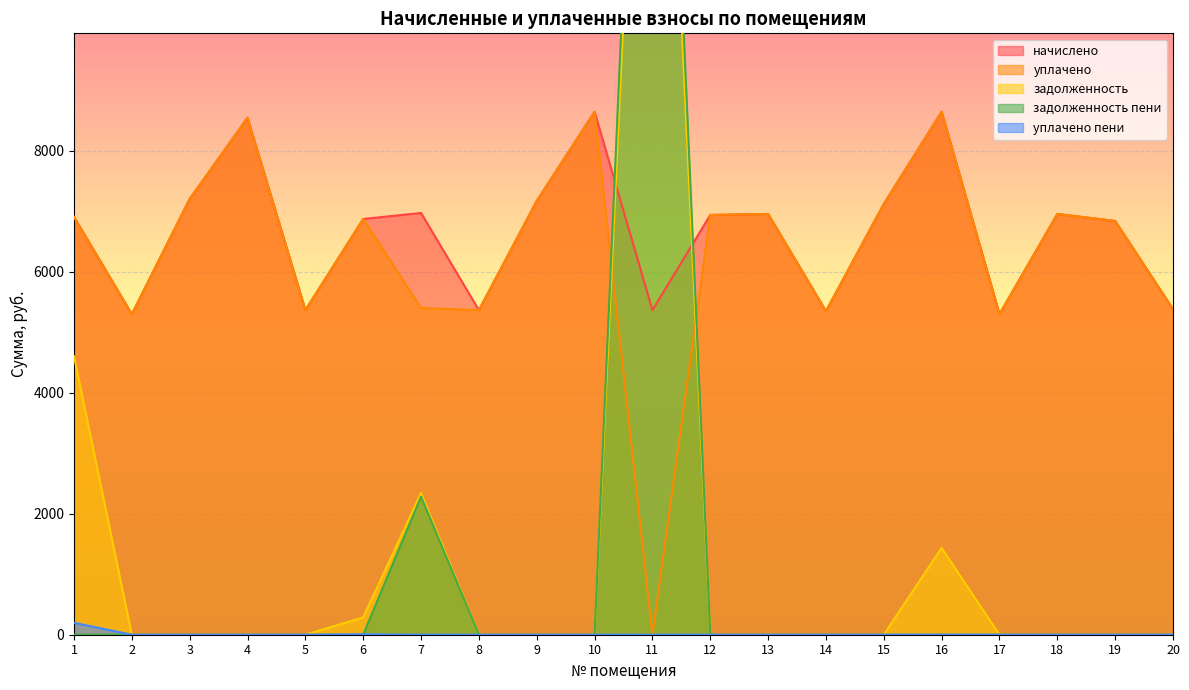

How many interior local valleys does the уплачено series have?

6